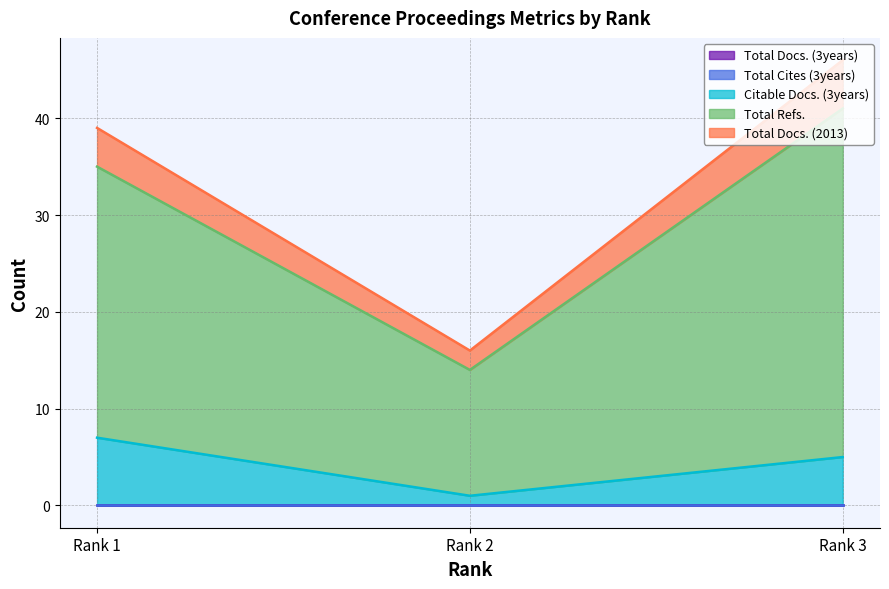

Which category has the highest value in the Total Refs. series?

Rank 3